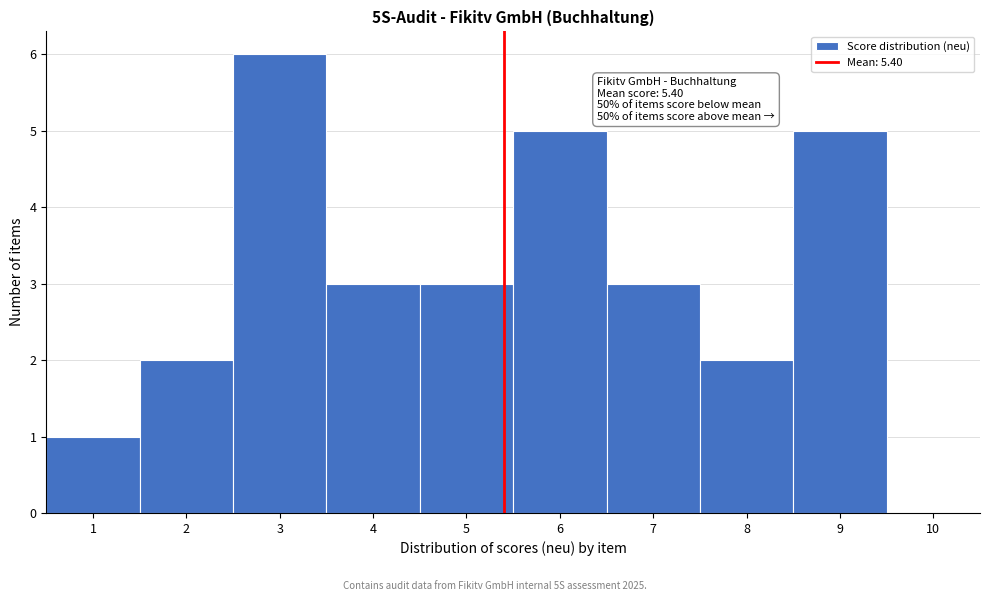

Which range on the x-axis has the tallest bar?

2.5 to 3.5